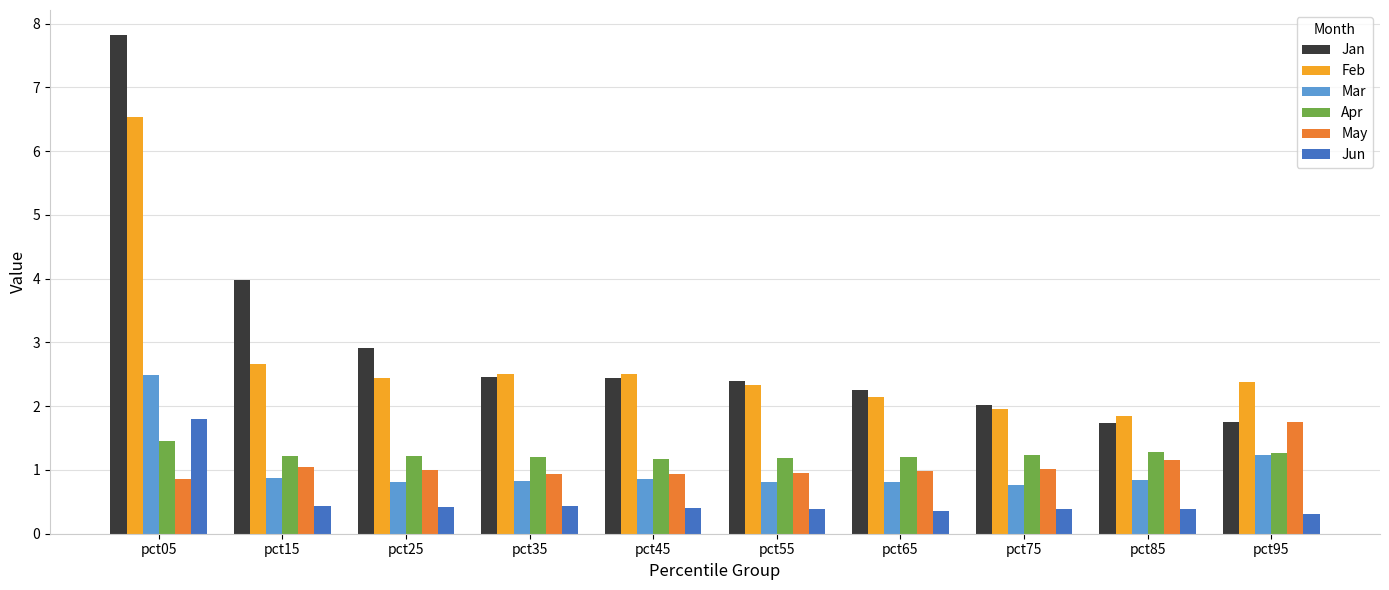

What is the lowest value of the Mar series?

0.8